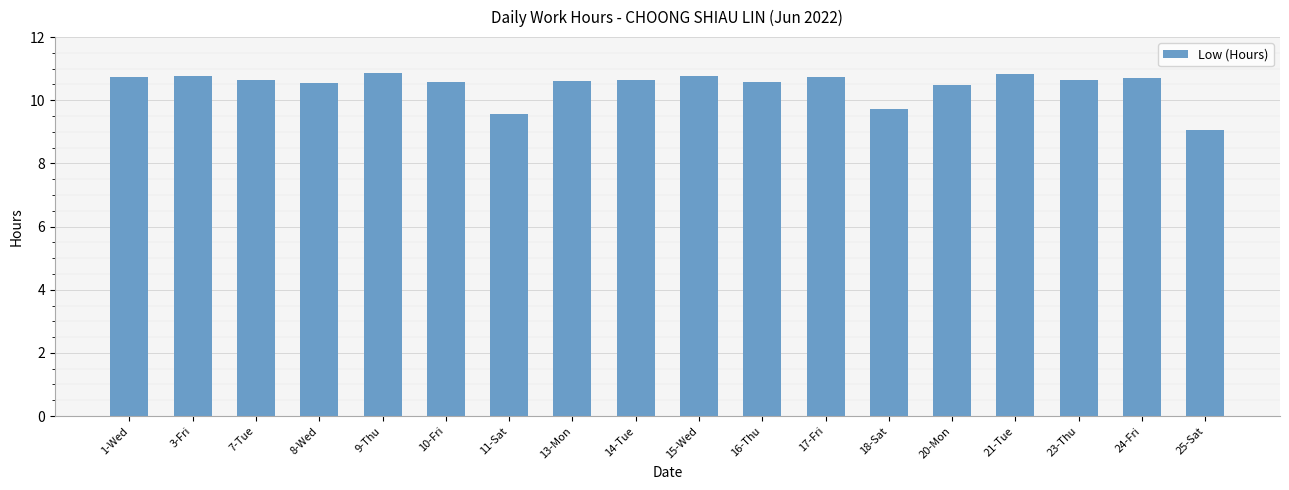

At which label is the value closest to 9?

25-Sat